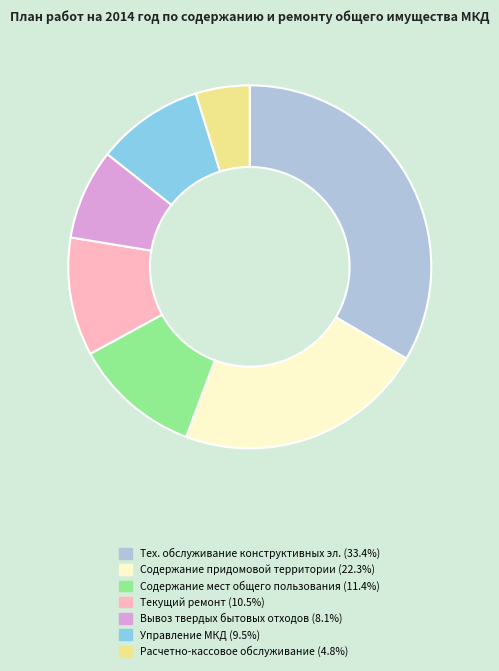

Is there any slice that represents more than half of the pie?

No